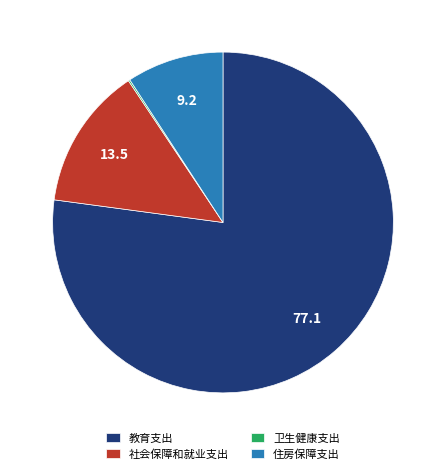

Is there a majority slice in this chart?

Yes